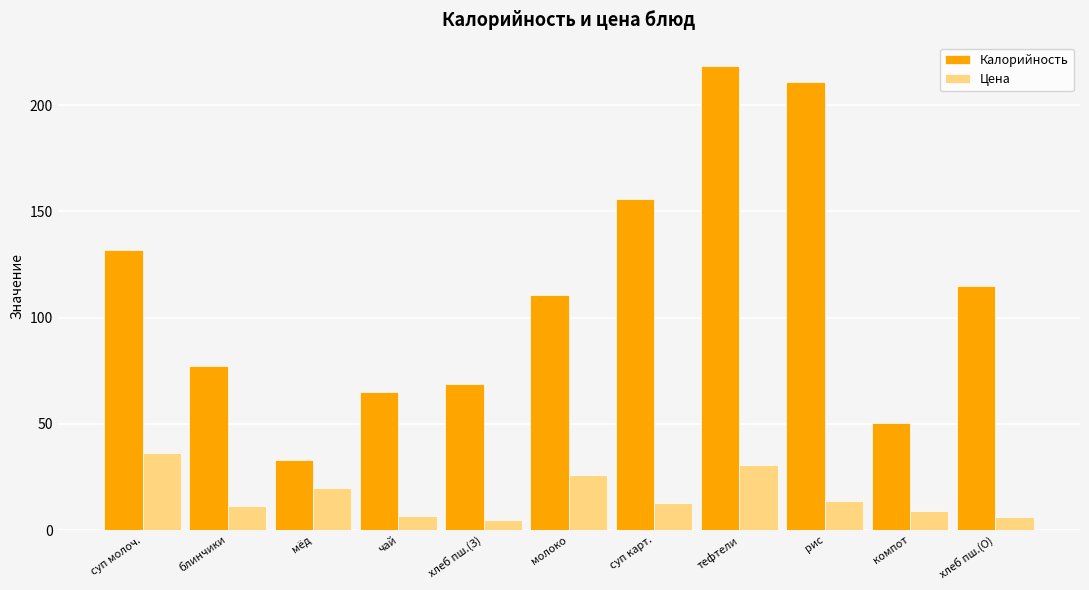

What are all the series names shown in the legend?

Калорийность, Цена